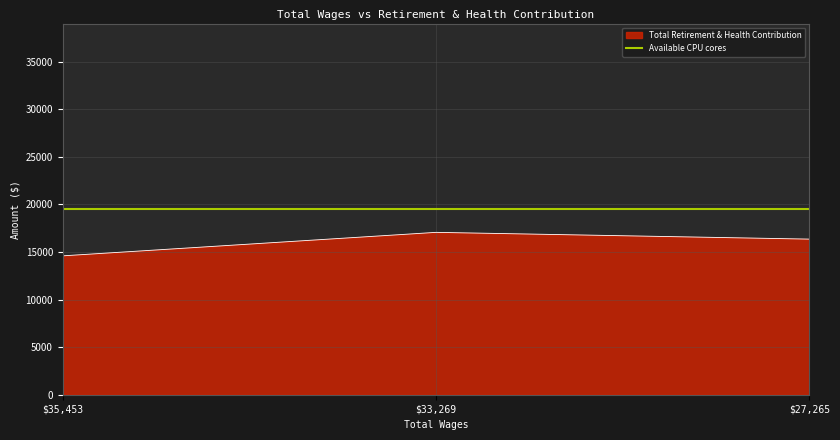

Count the number of categories in the chart.

3